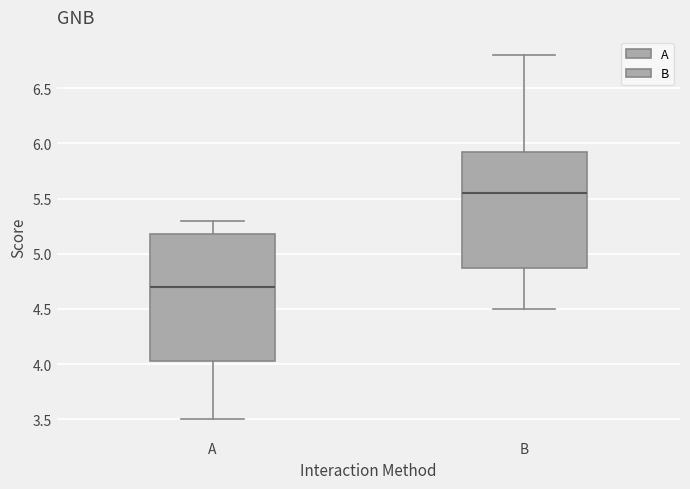

Reading left to right, read every box against the y-axis: the position of its median line, the range the box covers, and the ends of its whiskers. The values are not printed on the chart, so give them approximately, as read against the axis.

A: median 4.70, box 4.05 to 5.20, whiskers 3.50 to 5.30
B: median 5.55, box 4.90 to 5.95, whiskers 4.50 to 6.80